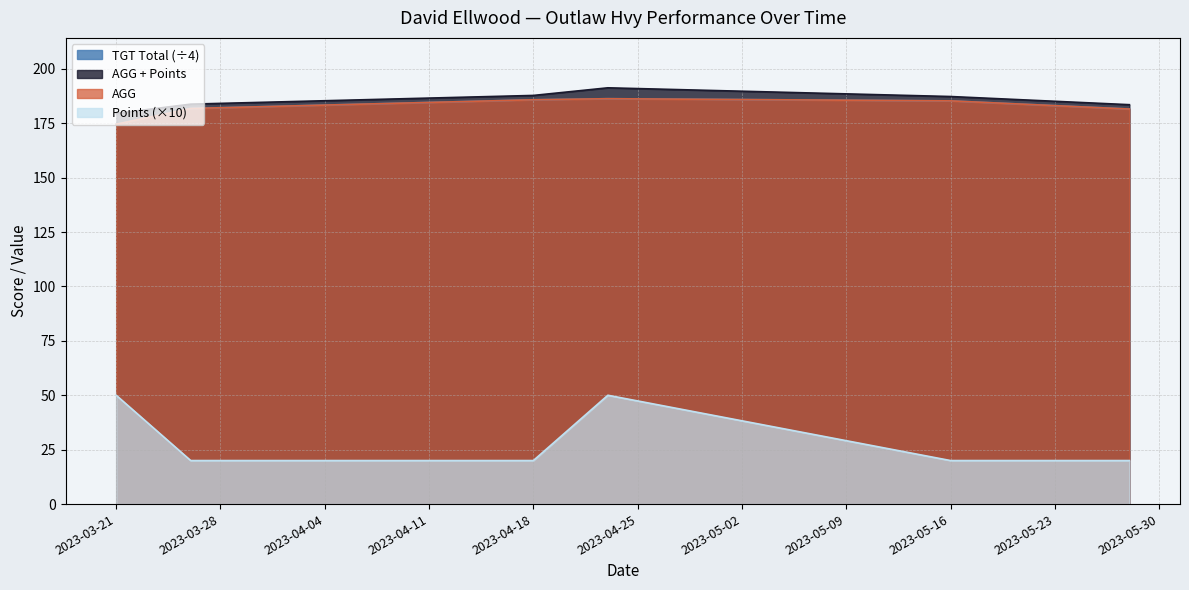

Which category has the highest value across all series?

2023-04-23